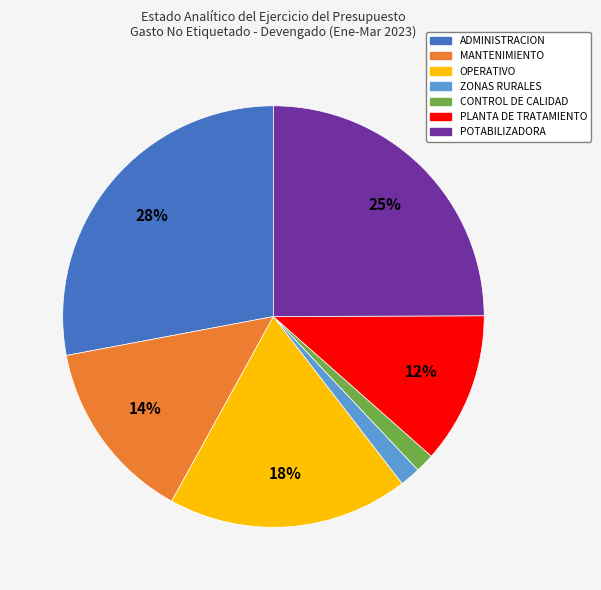

To the nearest percent, what portion does CONTROL DE CALIDAD represent?

1%